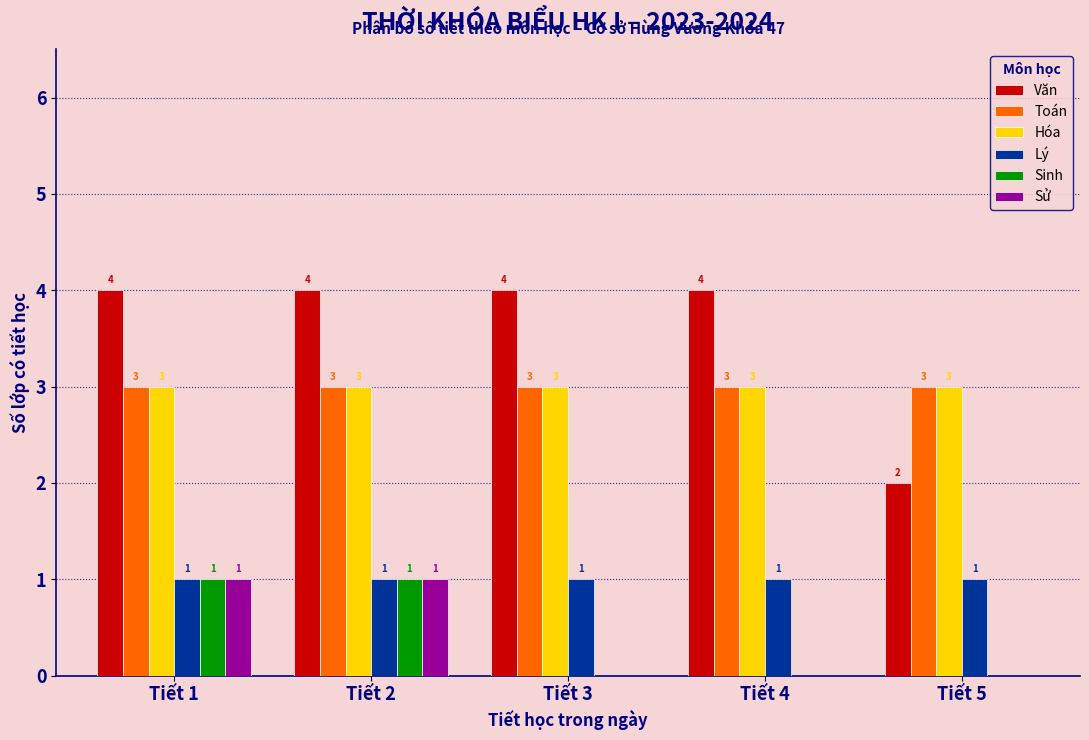

Reading left to right, list all the values displayed in this chart.

Văn: Tiết 1=4	Tiết 2=4	Tiết 3=4	Tiết 4=4	Tiết 5=2
Toán: Tiết 1=3	Tiết 2=3	Tiết 3=3	Tiết 4=3	Tiết 5=3
Hóa: Tiết 1=3	Tiết 2=3	Tiết 3=3	Tiết 4=3	Tiết 5=3
Lý: Tiết 1=1	Tiết 2=1	Tiết 3=1	Tiết 4=1	Tiết 5=1
Sinh: Tiết 1=1	Tiết 2=1	Tiết 3=0	Tiết 4=0	Tiết 5=0
Sử: Tiết 1=1	Tiết 2=1	Tiết 3=0	Tiết 4=0	Tiết 5=0